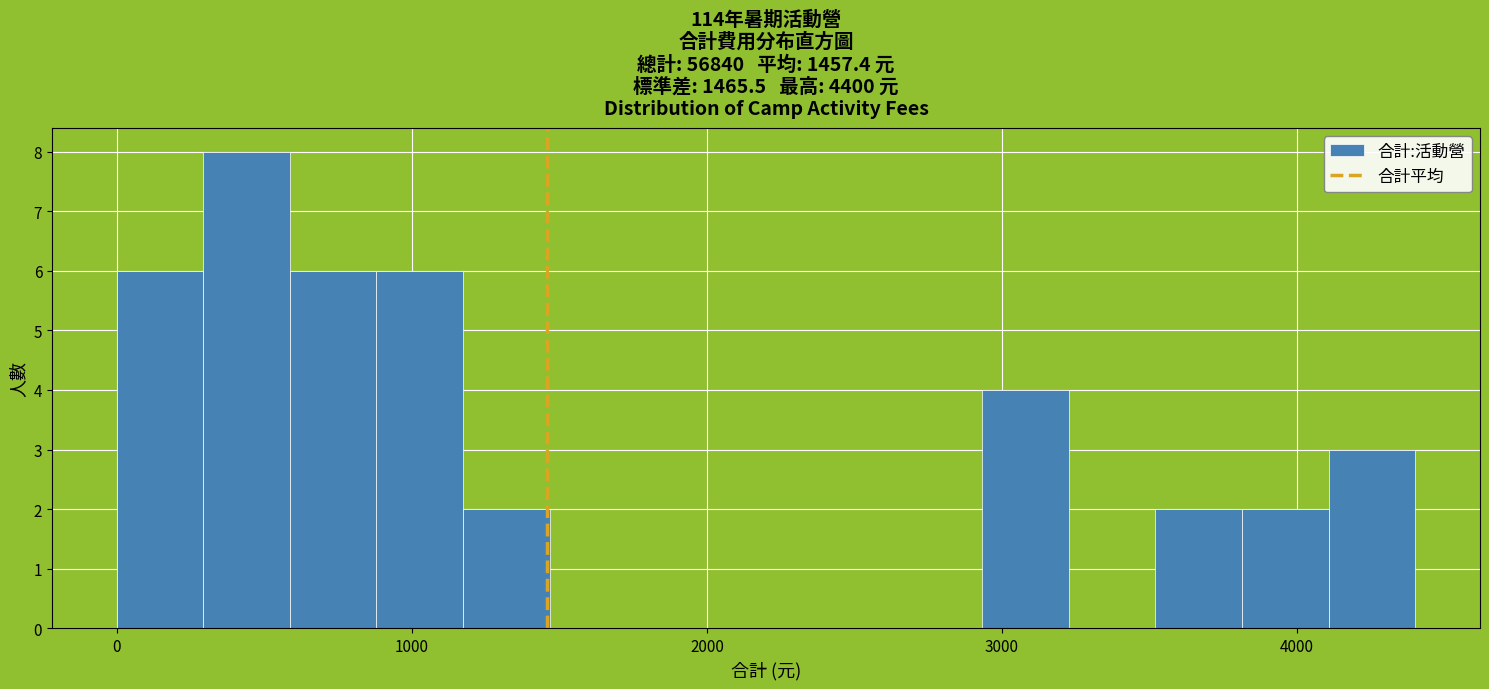

Around what value on the x-axis is the tallest bar? Give the approximate position of its centre, as read against the axis.

400